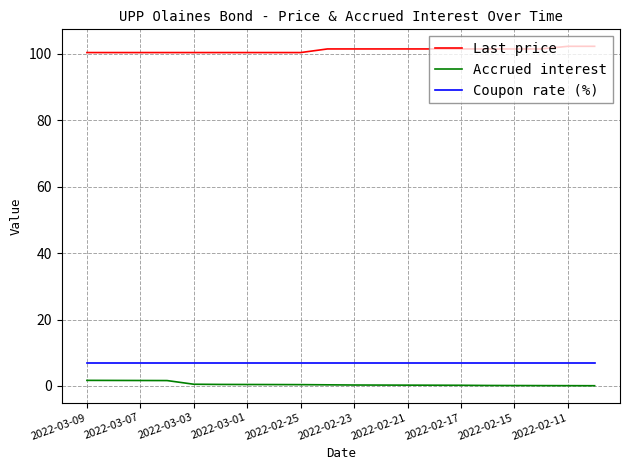

Which series has the largest total across all categories?

Last price